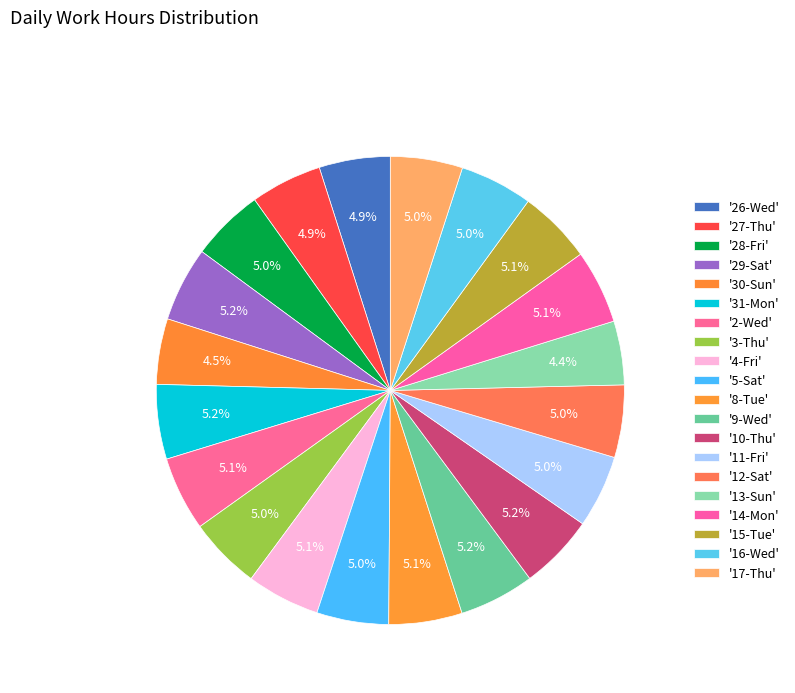

How many segments does this pie chart have?

20